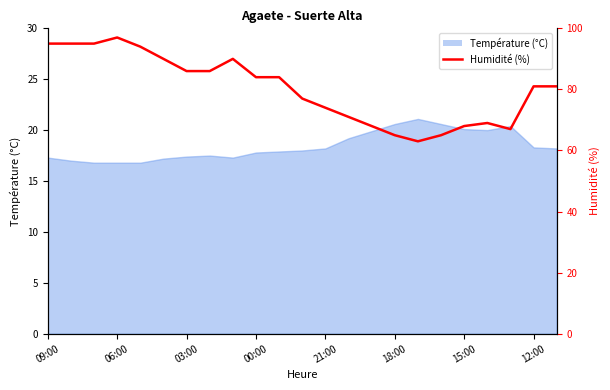

How many values are below 81?

10